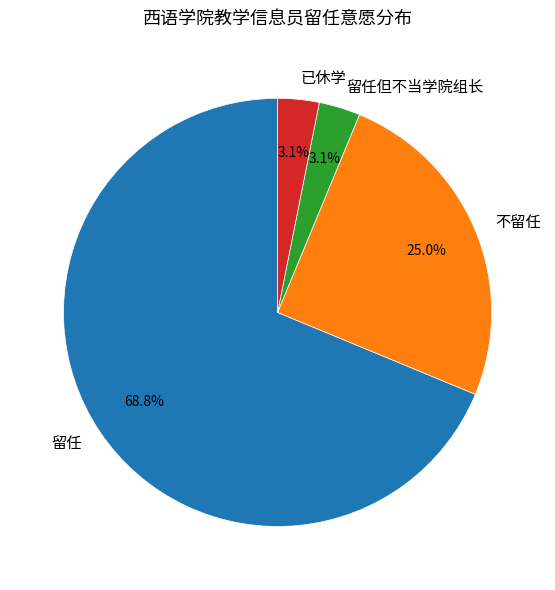

To the nearest percent, what is the average slice percentage?

25%